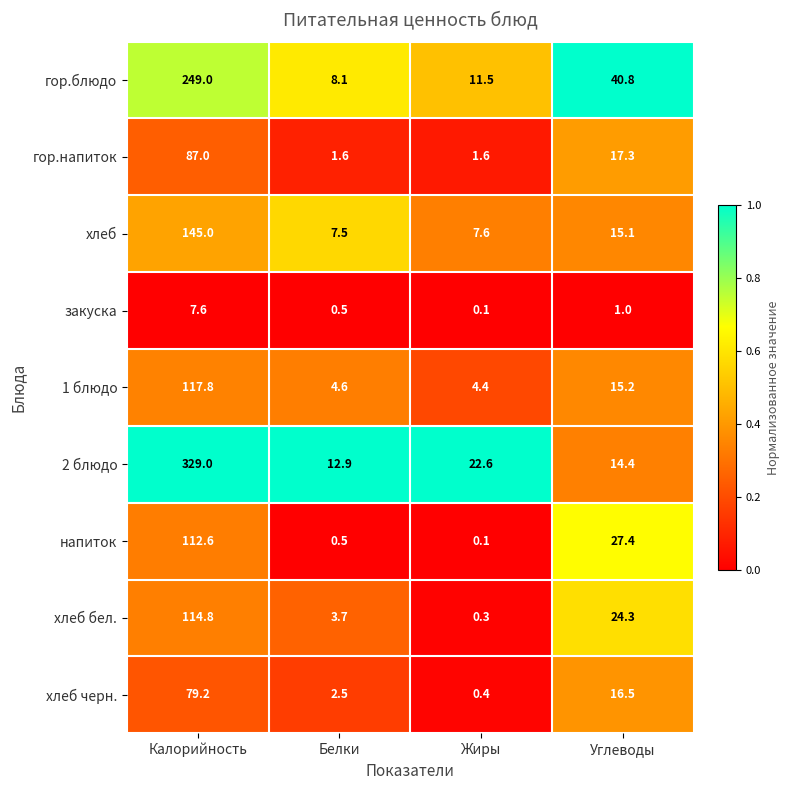

Is it true that хлеб черн. equals 1.0 at Белки?

False